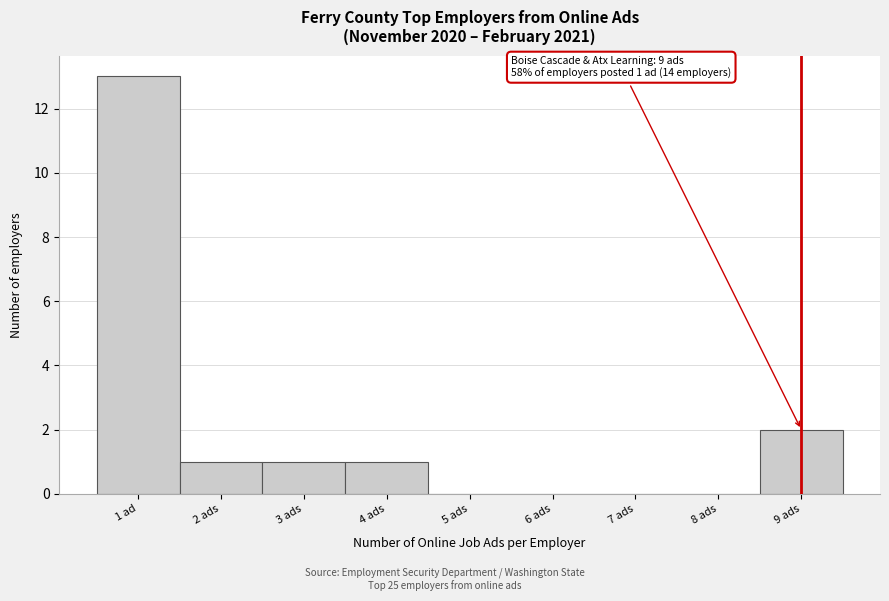

Reading left to right, extract all data points from this chart.

1 ad=13	2 ads=1	3 ads=1	4 ads=1	5 ads=0	6 ads=0	7 ads=0	8 ads=0	9 ads=2